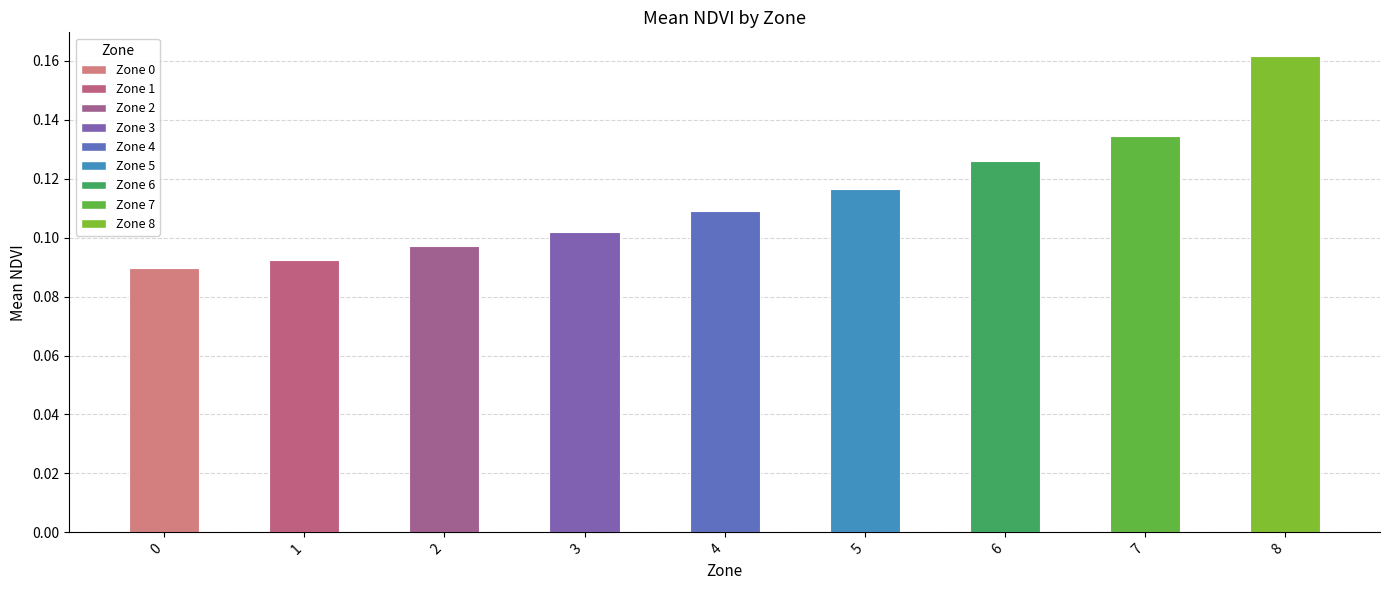

Which label corresponds to the largest value in the chart?

8